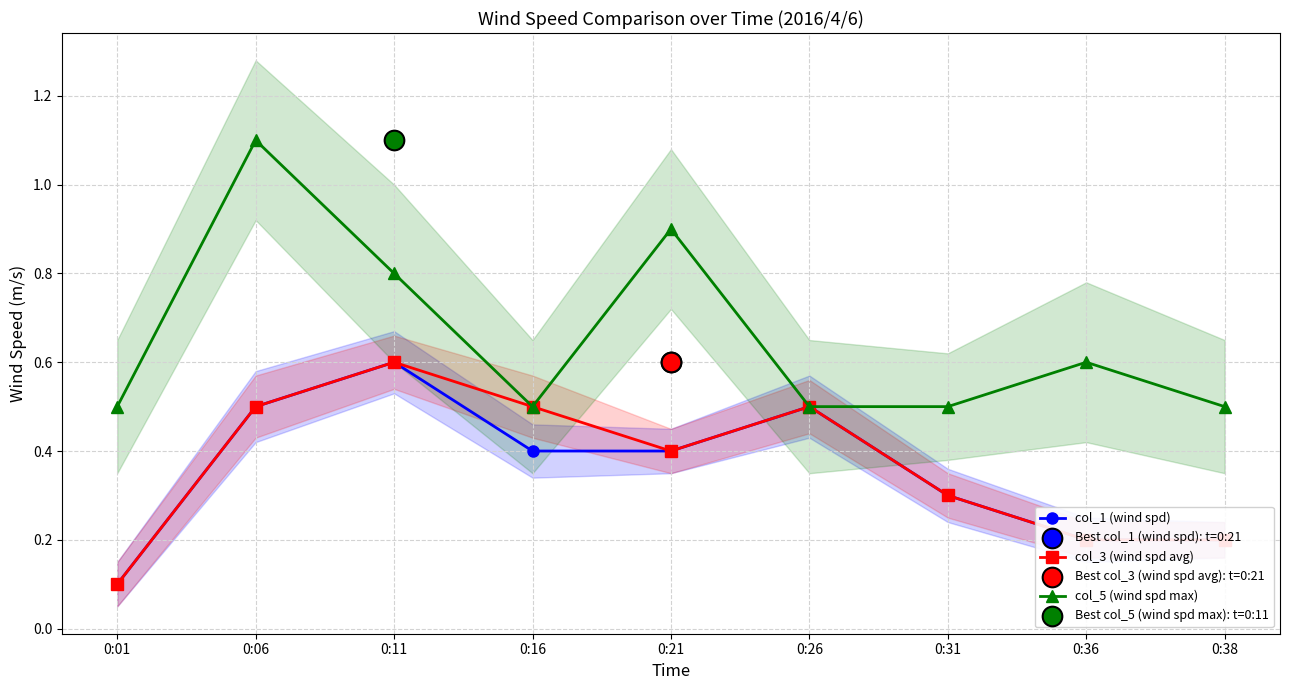

What are all the series names shown in the legend?

col_1 (wind spd), col_3 (wind spd avg), col_5 (wind spd max)